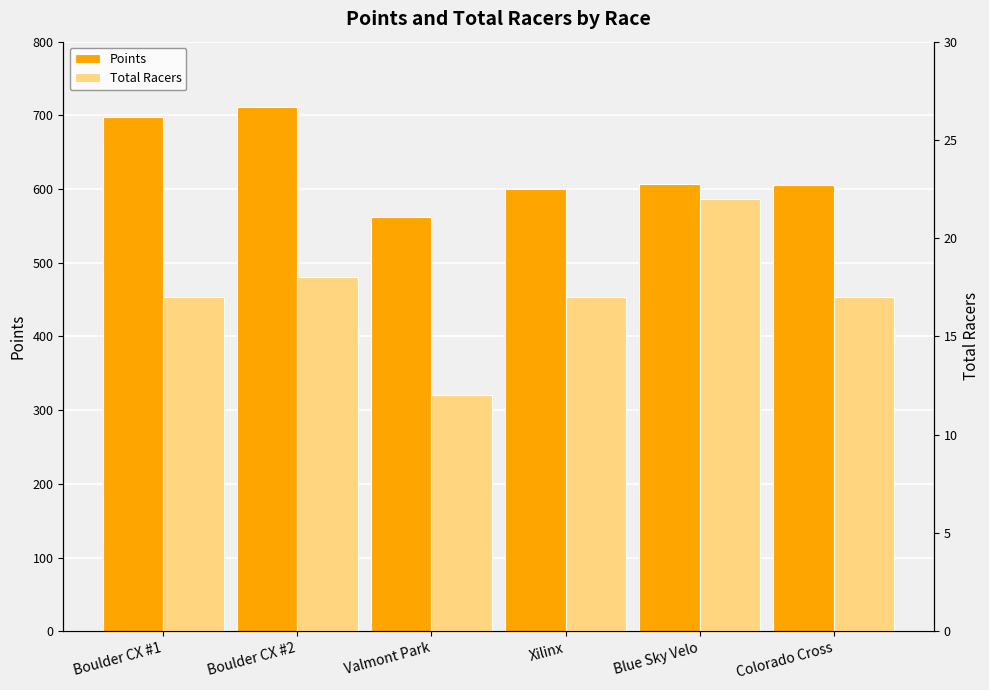

What are all the series names shown in the legend?

Points, Total Racers